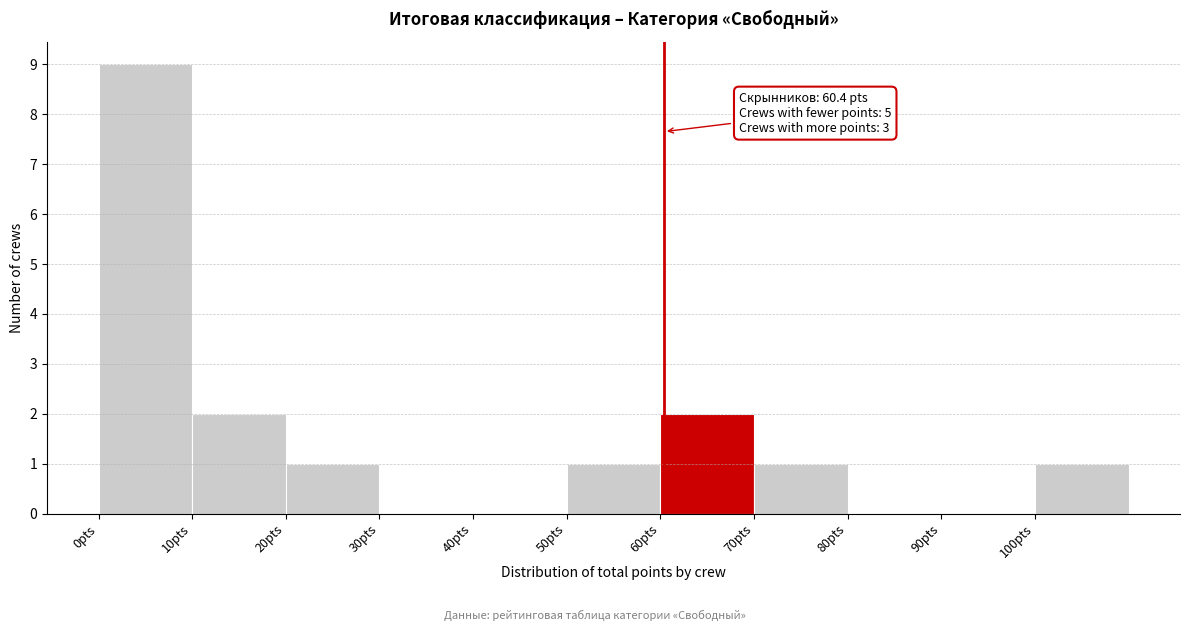

Which range on the x-axis has the tallest bar?

0 to 10